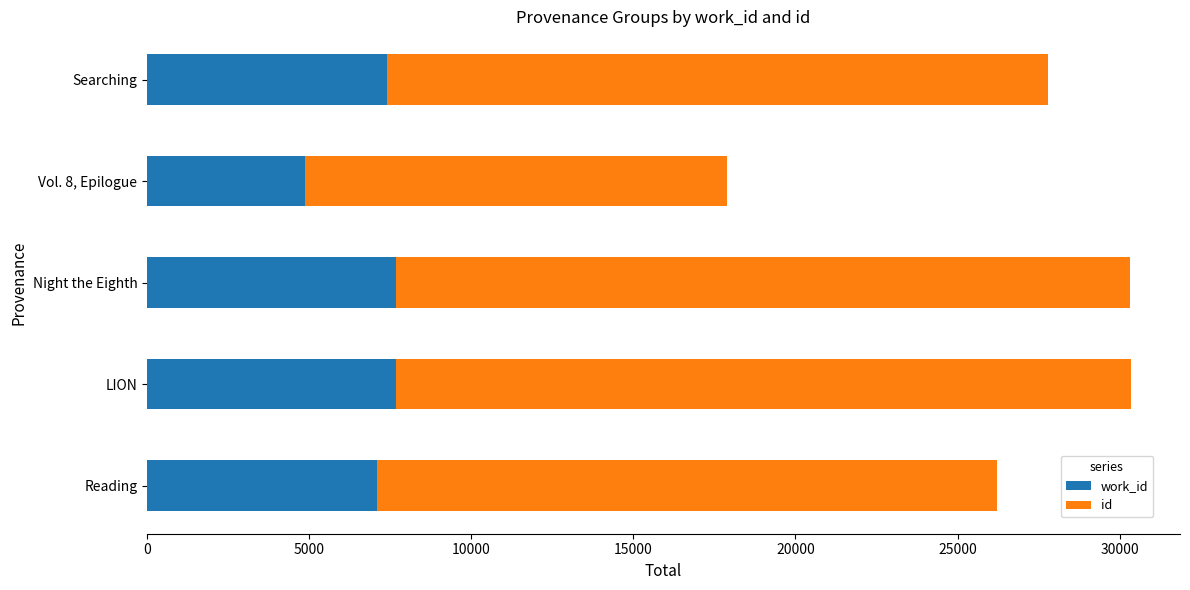

What is the total value across all series at Vol. 8, Epilogue?

17887